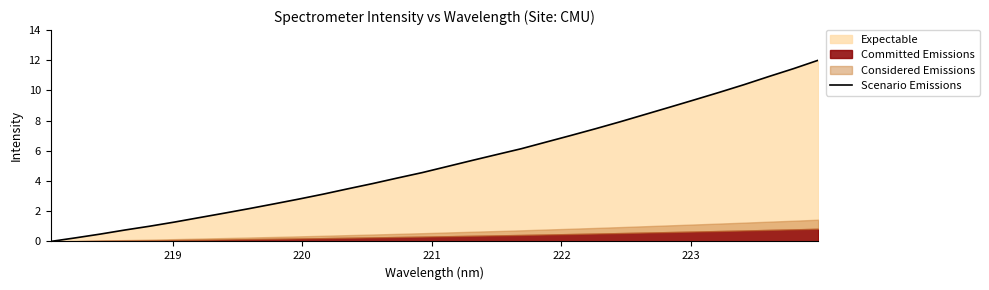

What is the maximum value shown in the chart?

12.0